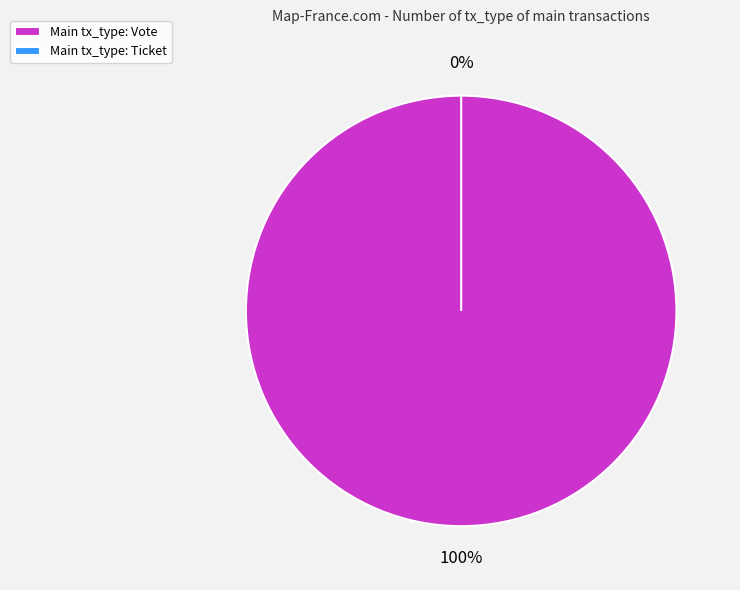

What percentage do Ticket and Vote together represent?

100.0%